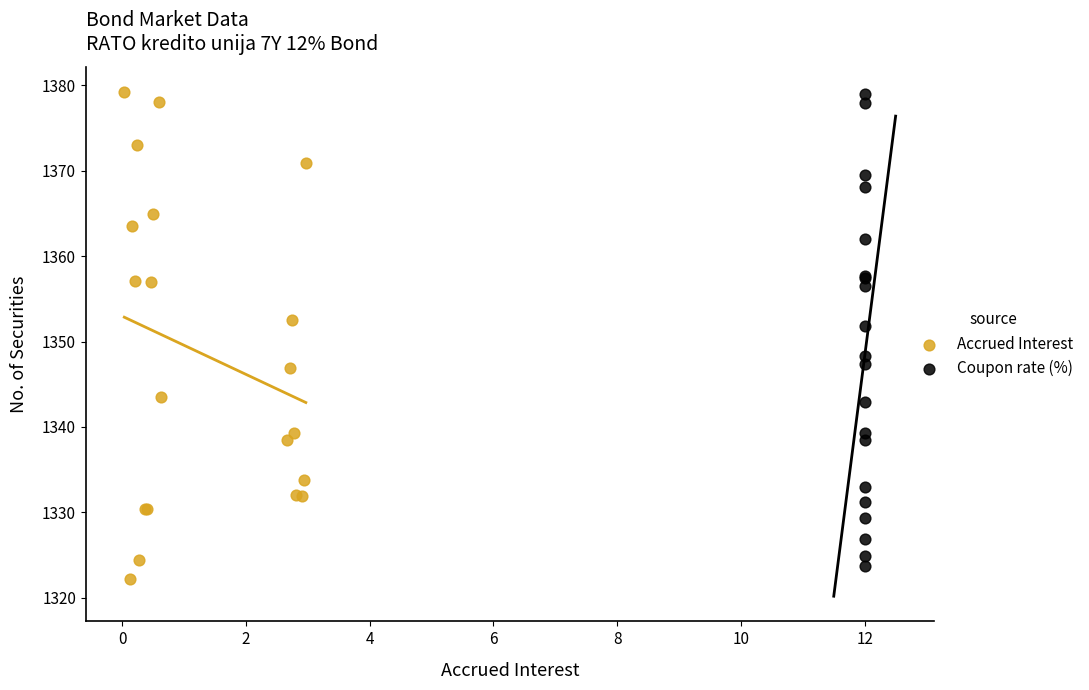

What are all the series names shown in the legend?

Accrued Interest, Coupon rate (%)